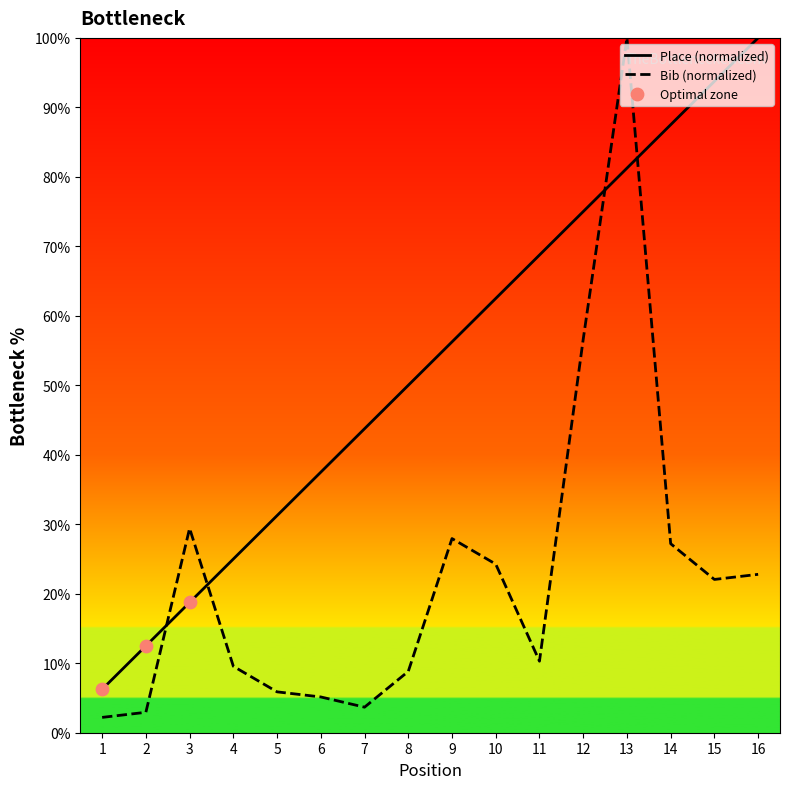

At how many categories does at least one series exceed 12?

15